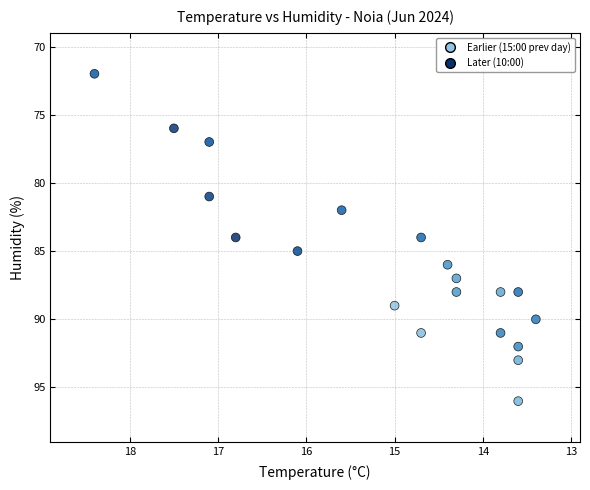

What is the range of Y values (max minus min)?

24